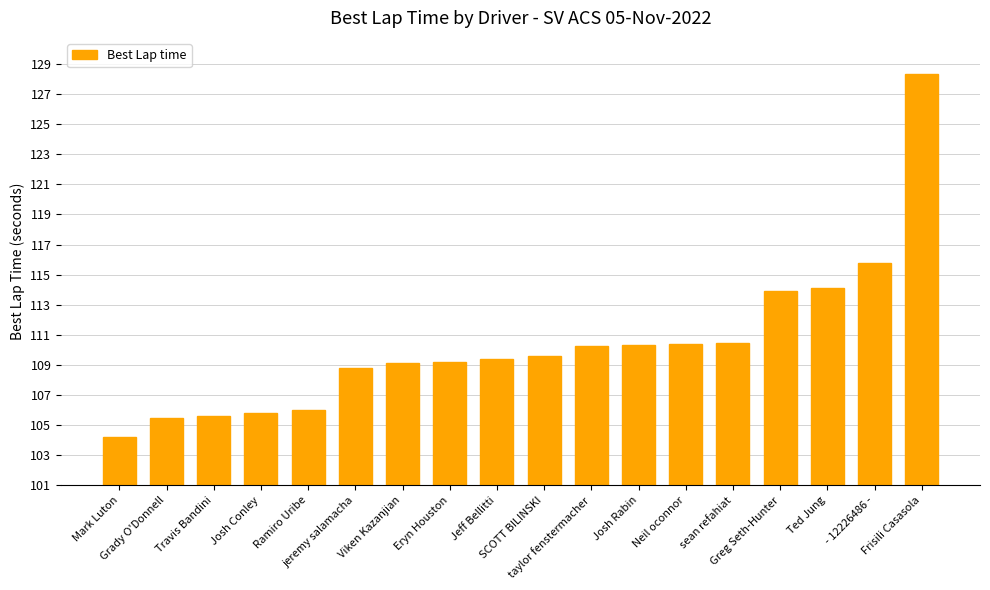

Which category has the lowest value across all series?

Mark Luton